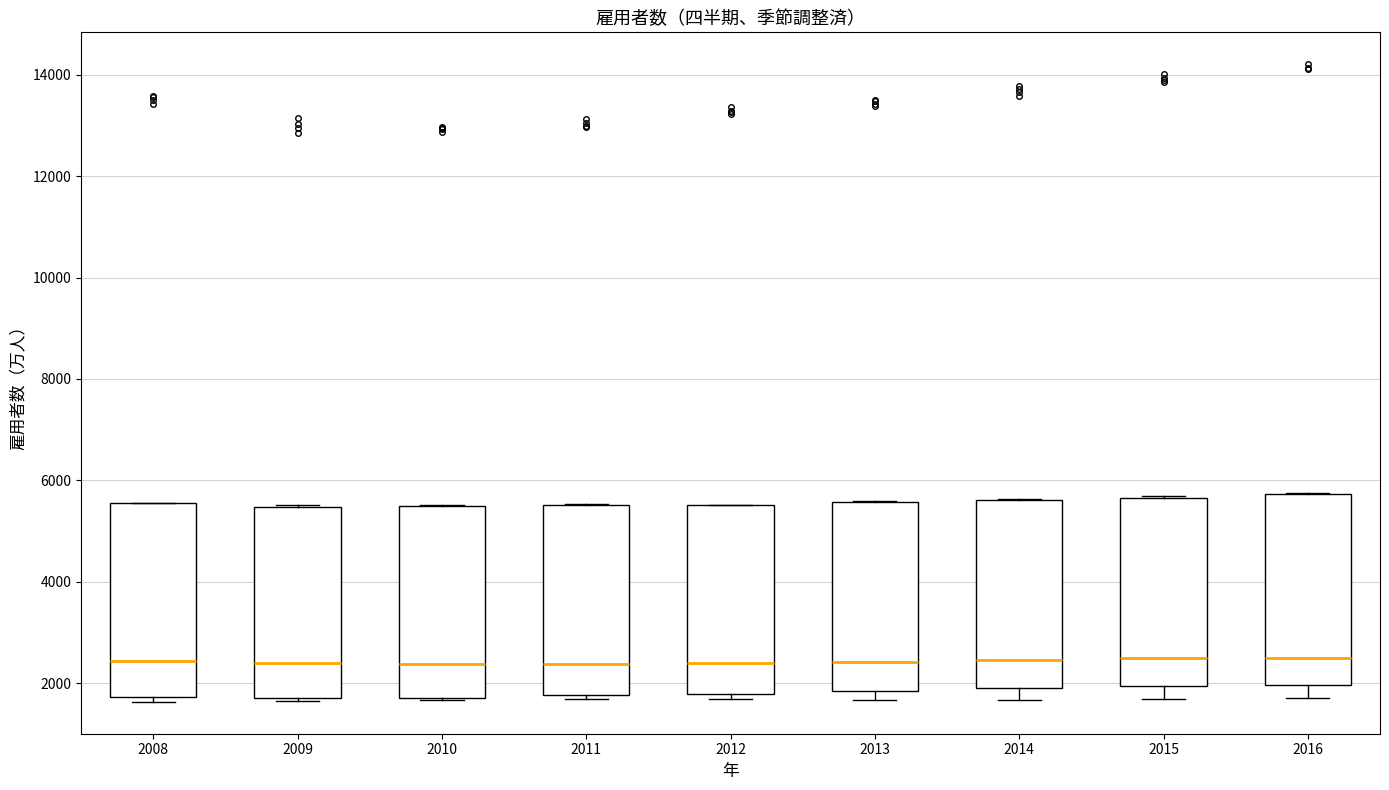

Reading left to right, transcribe this box plot: for each box, give where its median line is, the range the box spans, and where its two whiskers end, as read against the y-axis. The values are not printed on the chart, so give them approximately, as read against the axis.

2008: median 2400, box 1800 to 5600, whiskers 1600 to 5600
2009: median 2400, box 1800 to 5400, whiskers 1600 to 5600
2010: median 2400, box 1800 to 5600, whiskers 1600 to 5600
2011: median 2400, box 1800 to 5600, whiskers 1600 to 5600
2012: median 2400, box 1800 to 5600, whiskers 1600 to 5600
2013: median 2400, box 1800 to 5600, whiskers 1600 to 5600
2014: median 2400, box 1800 to 5600, whiskers 1600 to 5600
2015: median 2400, box 2000 to 5600, whiskers 1600 to 5600
2016: median 2600, box 2000 to 5800, whiskers 1800 to 5800